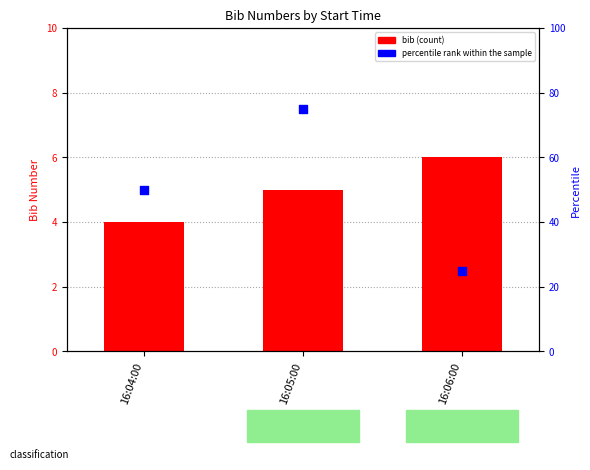

At how many categories does at least one series exceed 66?

1